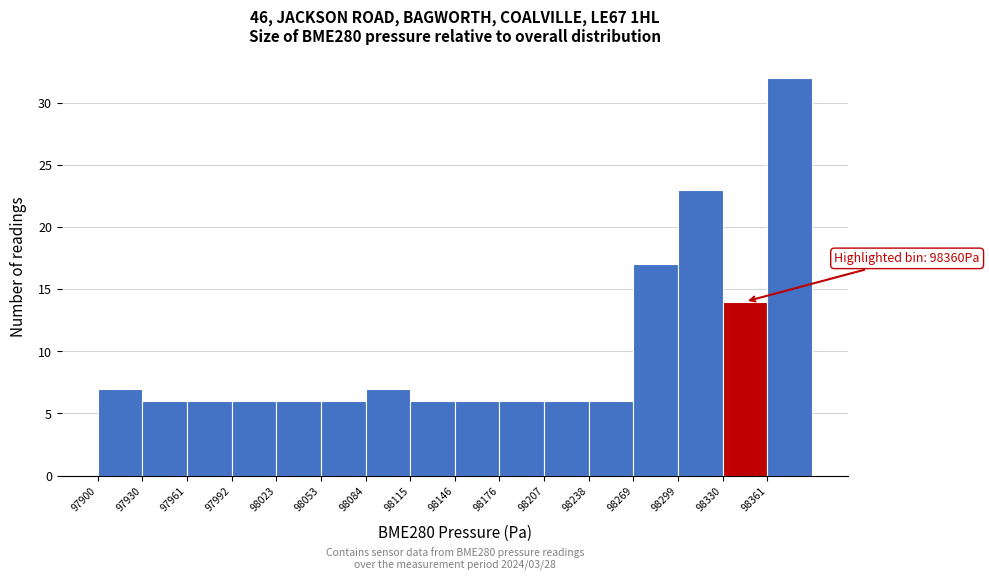

Over which range of the x-axis is the bar tallest?

98360 to 98390